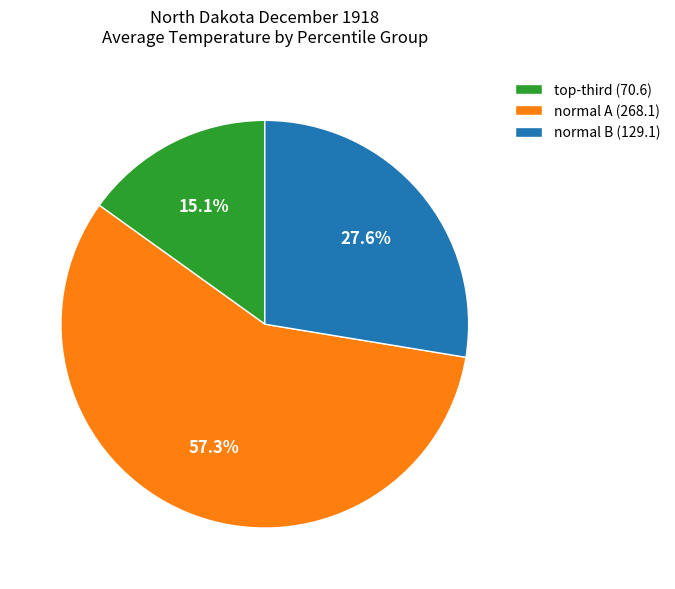

Count the number of slices in the pie.

3